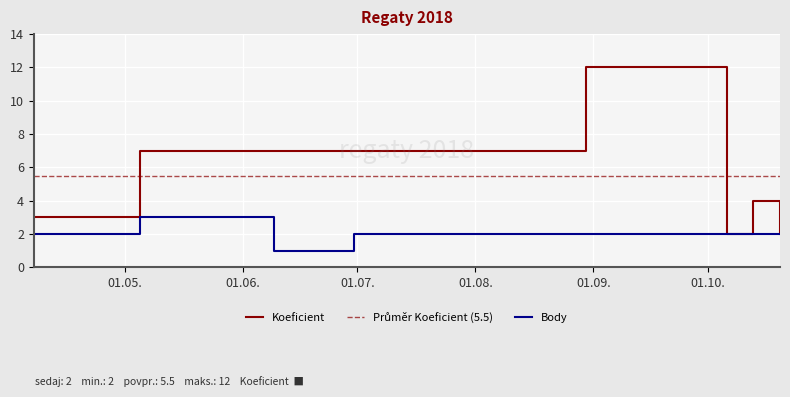

What is the value of the Body point at the 6th from the left?

2